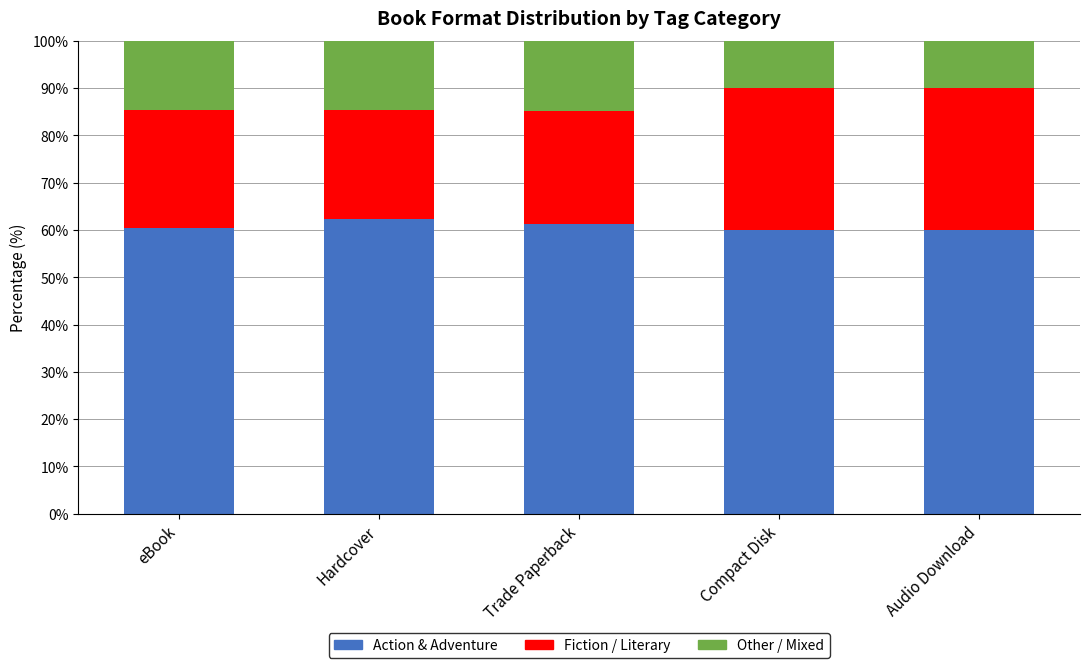

What is the total value across all series at eBook?

100.0